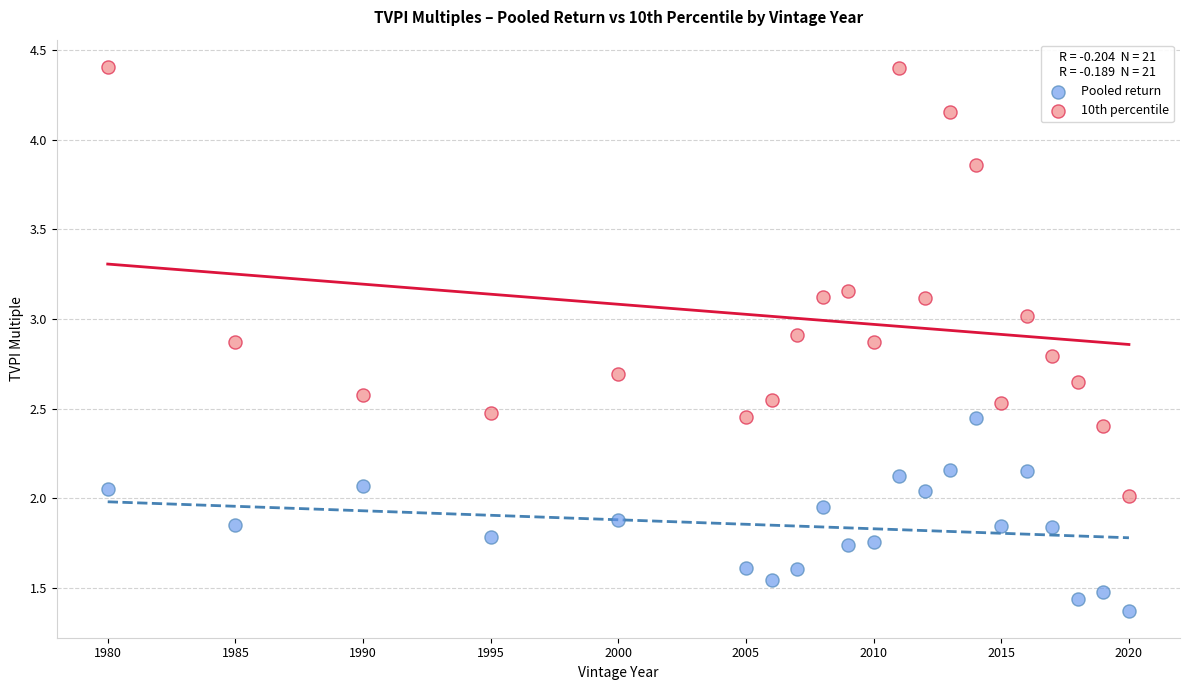

What is the X range (max minus min) for the scatter plot?

40.0